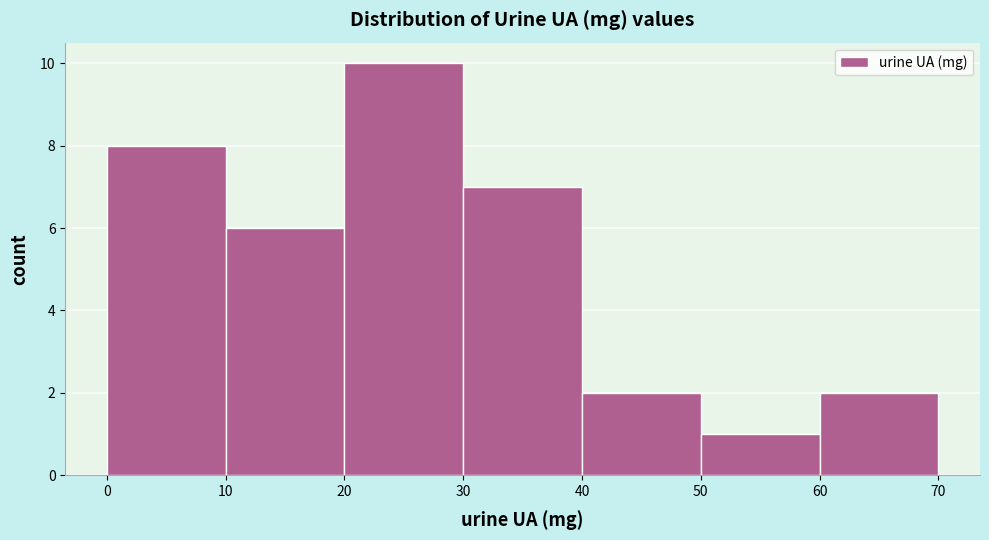

Over which range of the x-axis is the bar tallest?

20 to 30